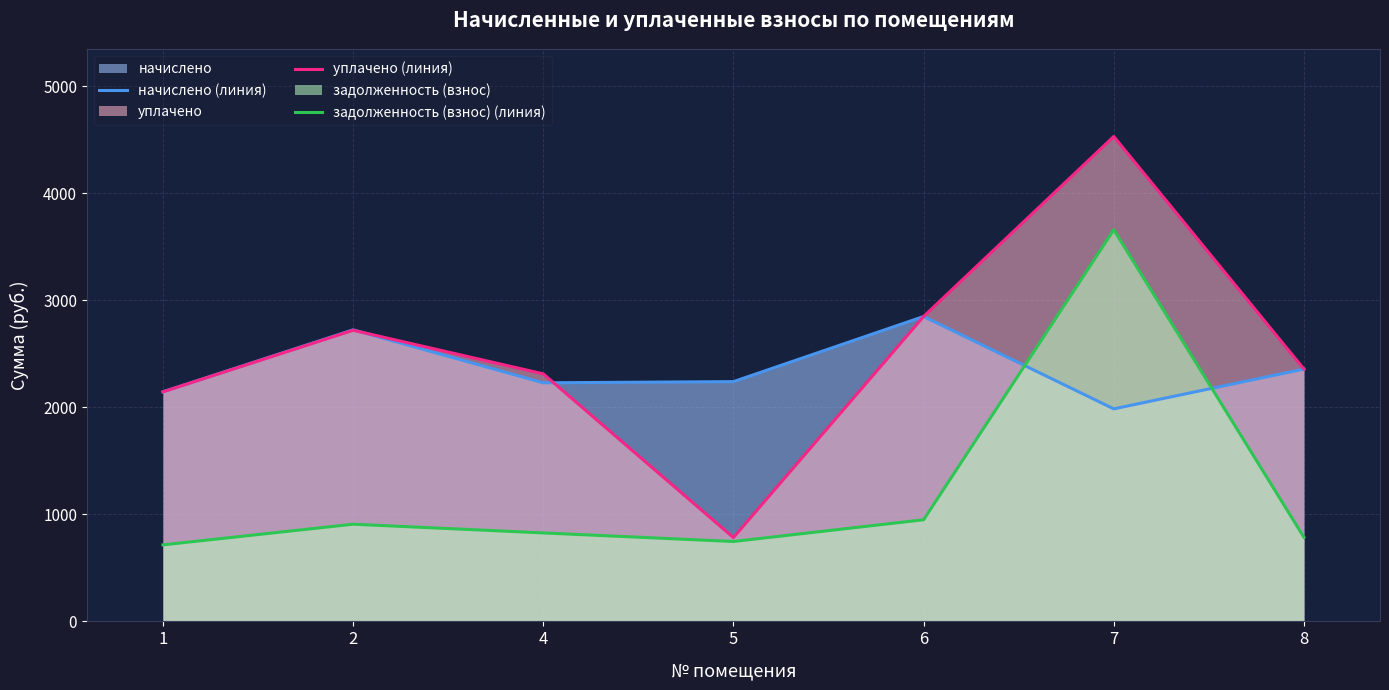

Reading right to left, what are all the values shown in this chart?

начислено (линия): 2357.2	1985.5	2848.5	2239.9	2228.9	2723.8	2144.6
уплачено (линия): 2357.2	4530.0	2848.5	782.9	2312.6	2719.8	2144.6
задолженность (взнос) (линия): 785.8	3659.0	949.5	746.5	826.6	908.0	714.9